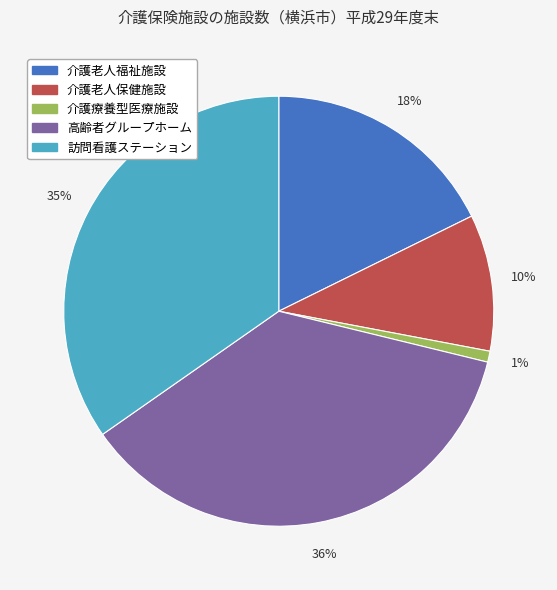

Do 訪問看護ステーション and 介護老人福祉施設 together represent more than half of the pie?

Yes